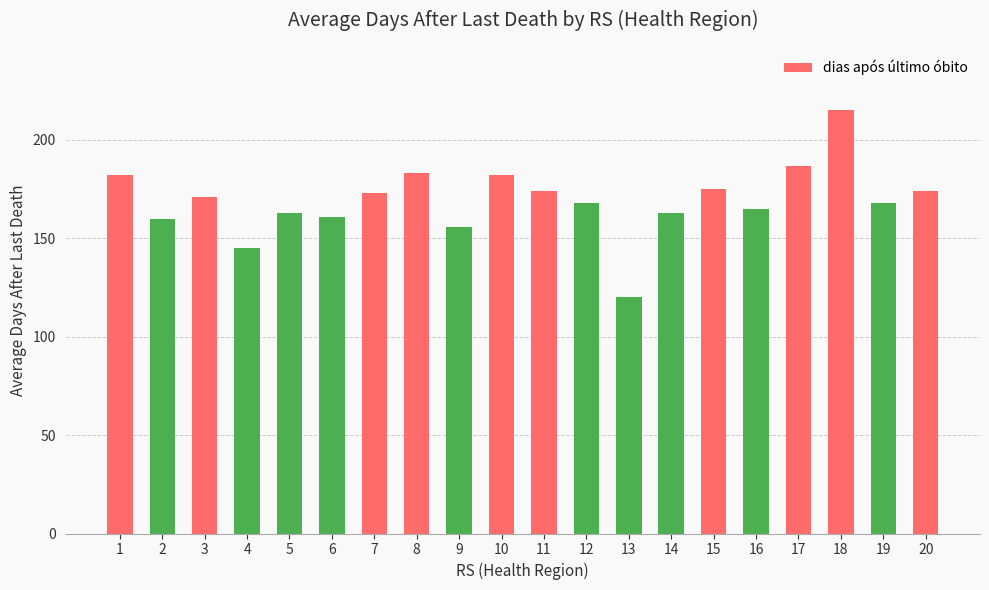

What is the change in value from 9 to 20?

+18